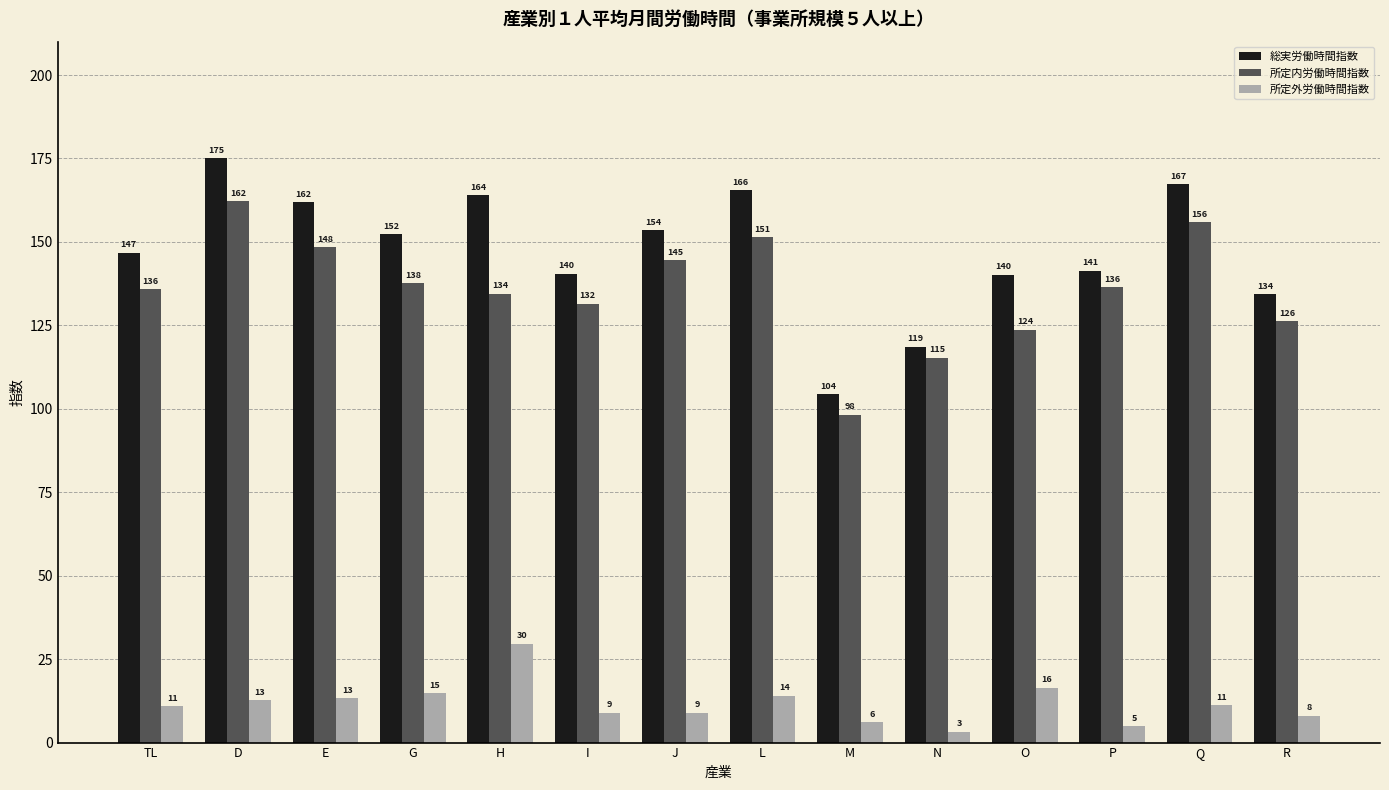

Is it true that 所定内労働時間指数 equals 82.6 at D?

False